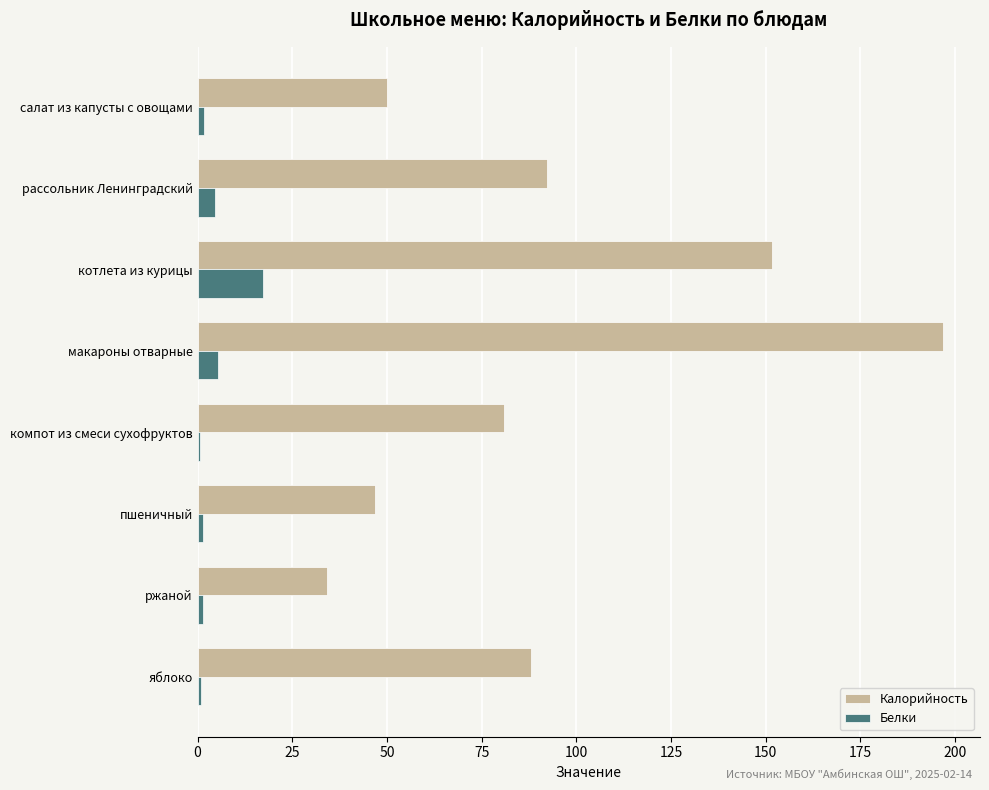

Is the value of Калорийность at макароны отварные greater than the value of Белки at салат из капусты с овощами?

Yes